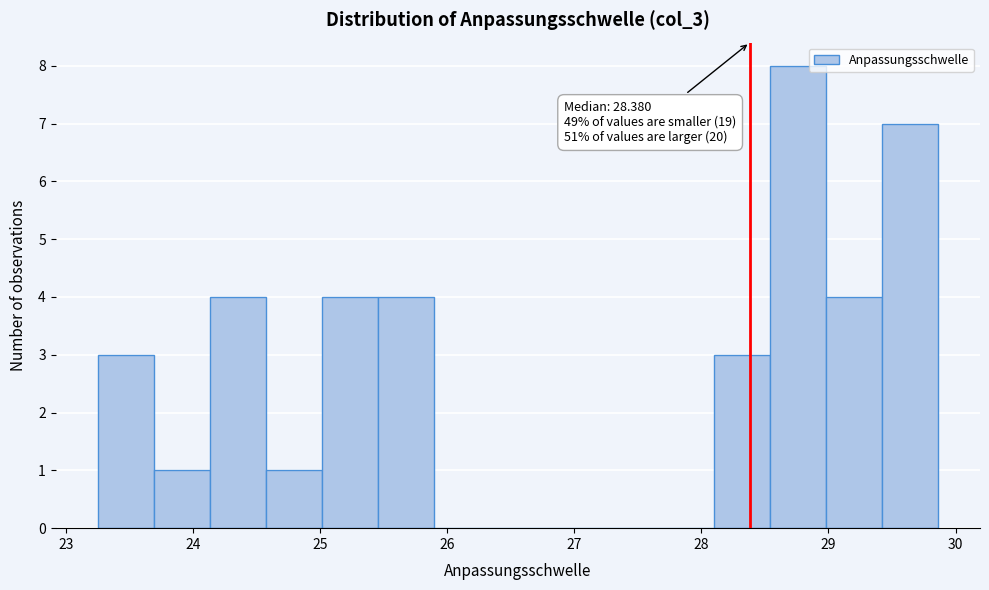

Over which range of the x-axis is the bar tallest?

28.5 to 29.0